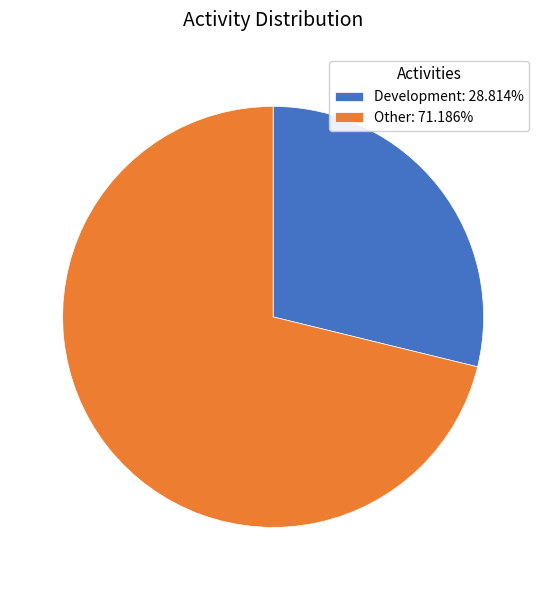

Do Development: 28.814% and Other: 71.186% together represent more than half of the pie?

Yes